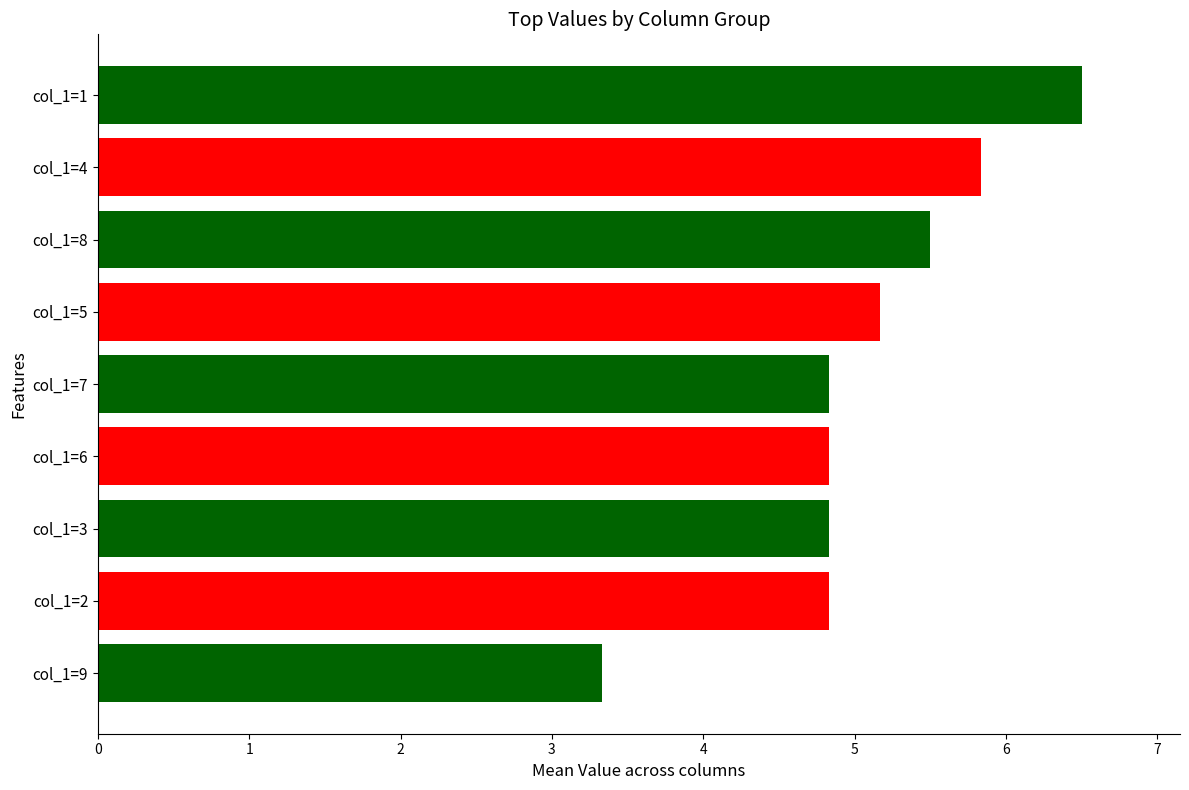

Reading top to bottom, transcribe all the data shown in this chart.

col_1=1=6.5	col_1=4=5.8	col_1=8=5.5	col_1=5=5.2	col_1=7=4.8	col_1=6=4.8	col_1=3=4.8	col_1=2=4.8	col_1=9=3.3